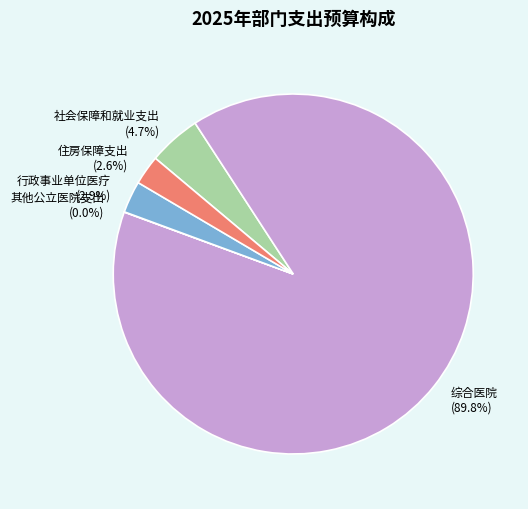

How much of the chart is everything except 综合医院?

10.2%